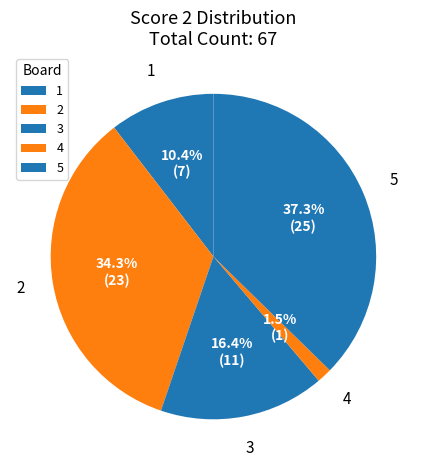

Approximately how many times larger is the value at 1 compared to 5?

0.3